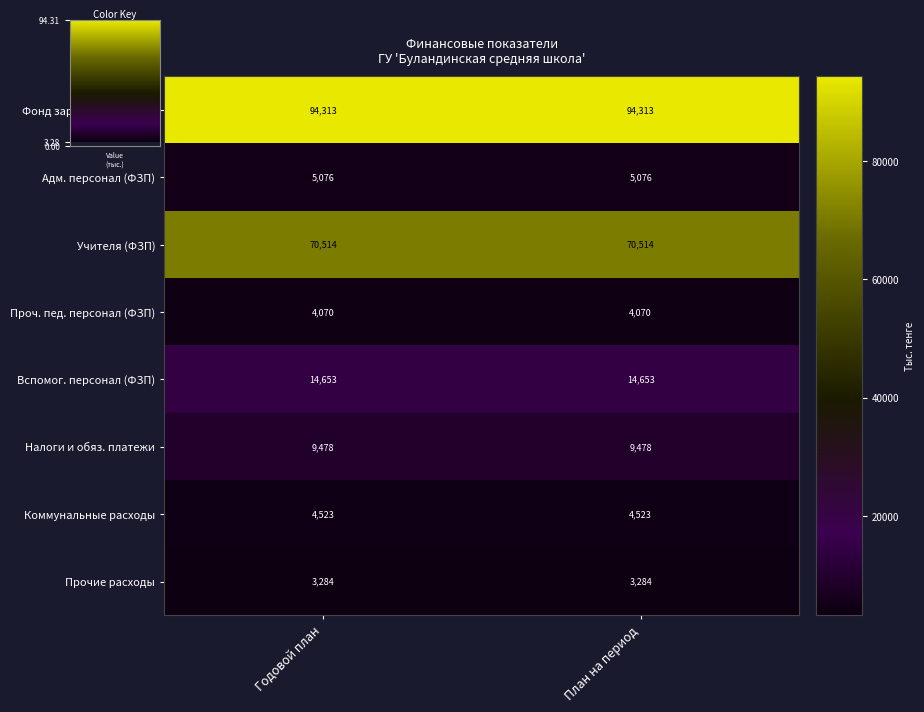

What is the highest value of the Проч. пед. персонал (ФЗП) series?

4070